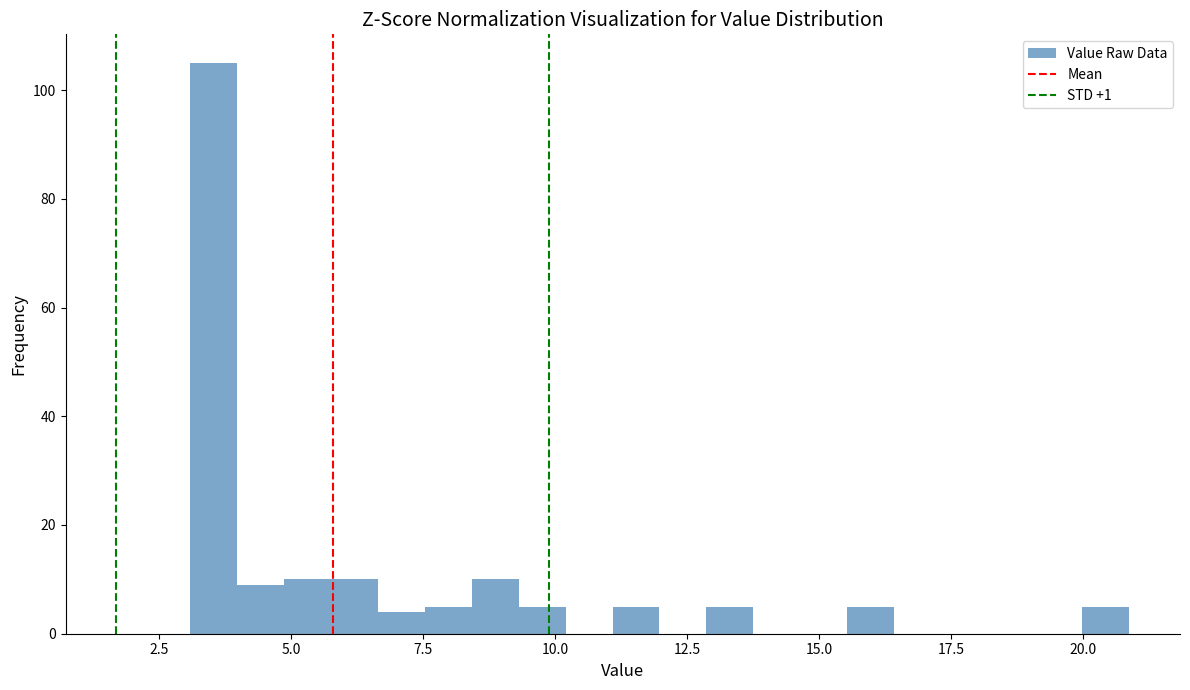

Around what value on the x-axis is the tallest bar? Give the approximate position of its centre, as read against the axis.

3.5